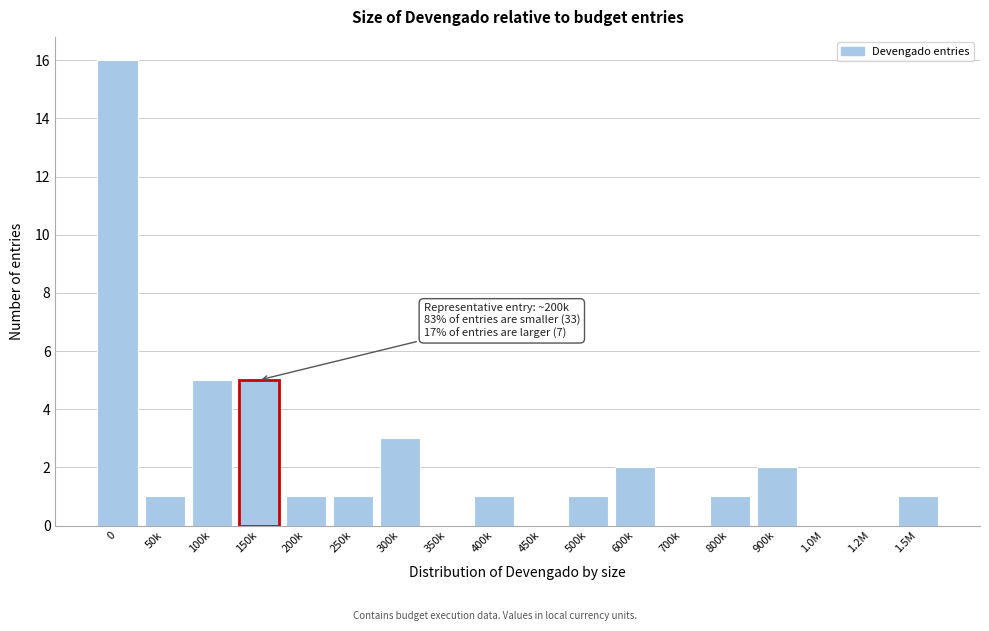

Reading left to right, what are all the values shown in this chart?

0=16	50k=1	100k=5	150k=5	200k=1	250k=1	300k=3	350k=0	400k=1	450k=0	500k=1	600k=2	700k=0	800k=1	900k=2	1.0M=0	1.2M=0	1.5M=1